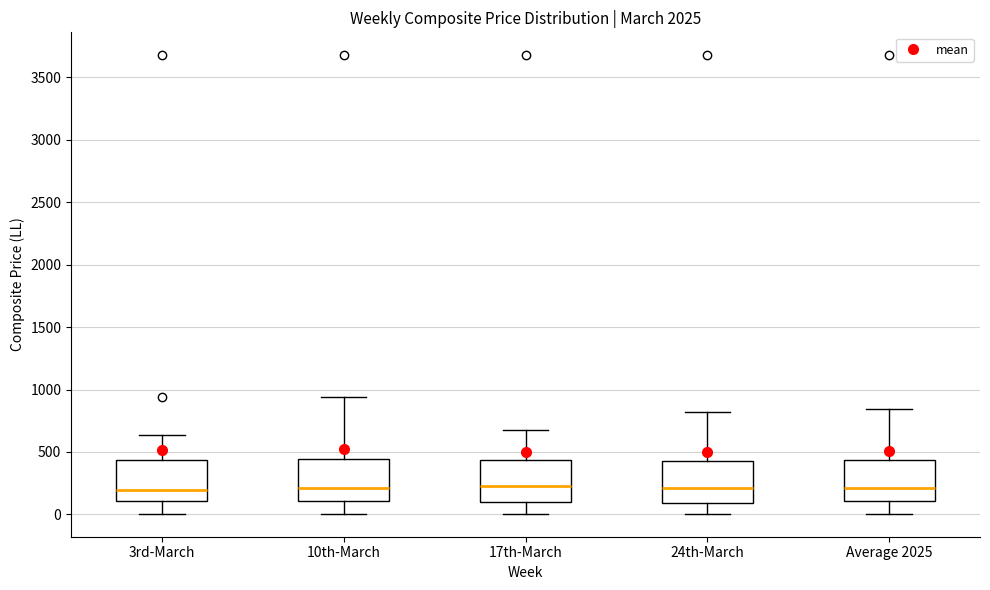

Reading left to right, read every box against the y-axis: the position of its median line, the range the box covers, and the ends of its whiskers. The values are not printed on the chart, so give them approximately, as read against the axis.

3rd-March: median 200, box 100 to 450, whiskers 0 to 650
10th-March: median 200, box 100 to 450, whiskers 0 to 950
17th-March: median 250, box 100 to 450, whiskers 0 to 700
24th-March: median 200, box 100 to 450, whiskers 0 to 800
Average 2025: median 200, box 100 to 450, whiskers 0 to 850